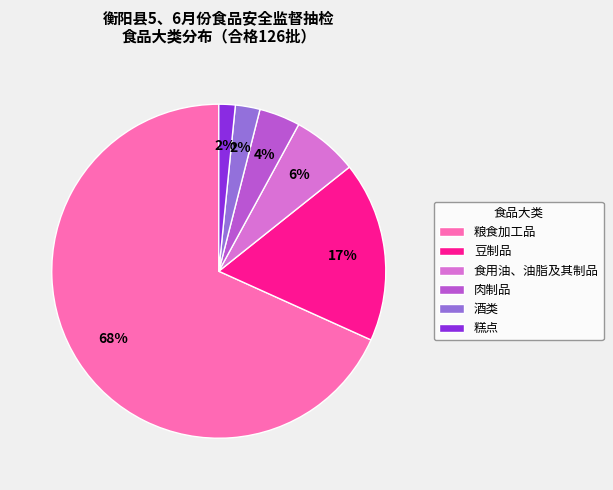

Between 肉制品 and 豆制品, which is larger?

豆制品